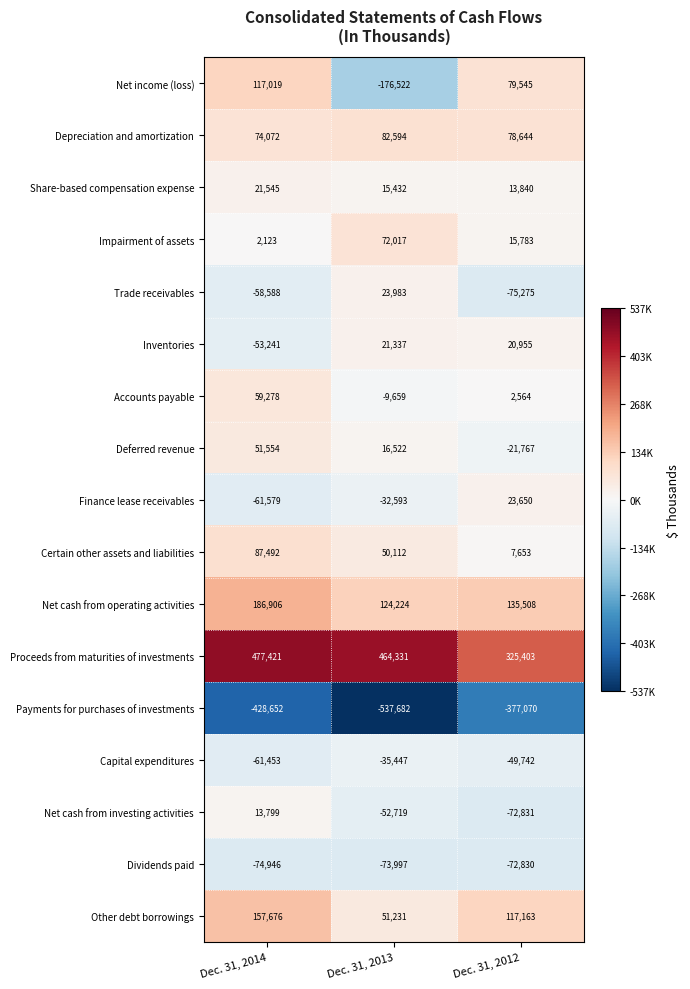

Which category has the highest value across all series?

Dec. 31, 2014